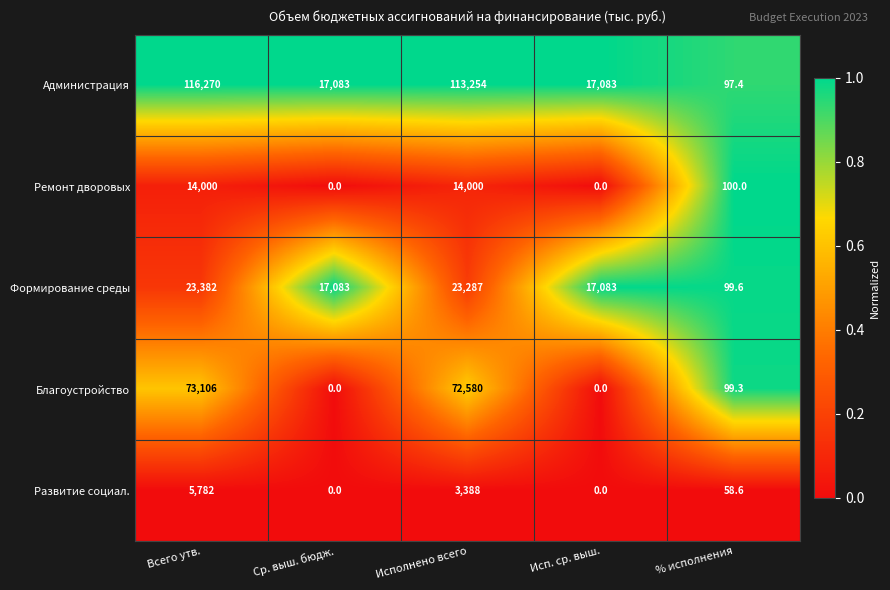

At which category is the sum across all series the highest?

Всего утв.